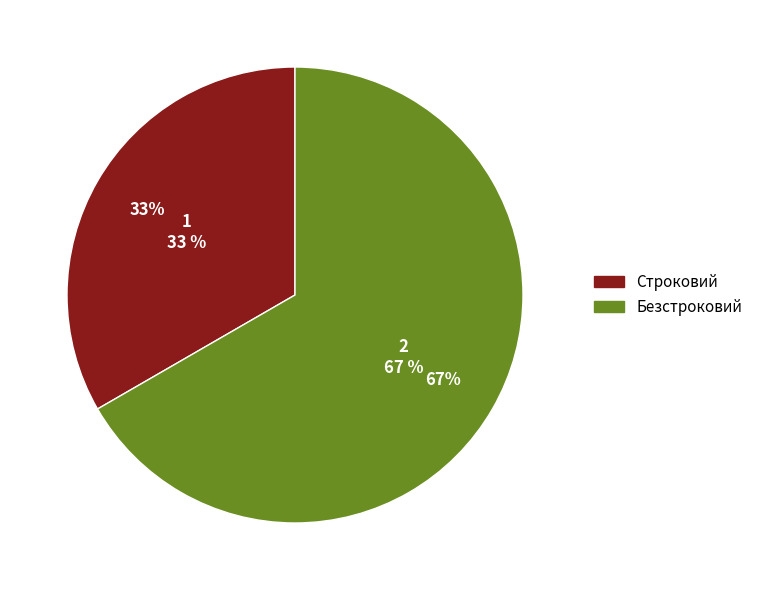

Which has a higher value, Строковий or Безстроковий?

Безстроковий